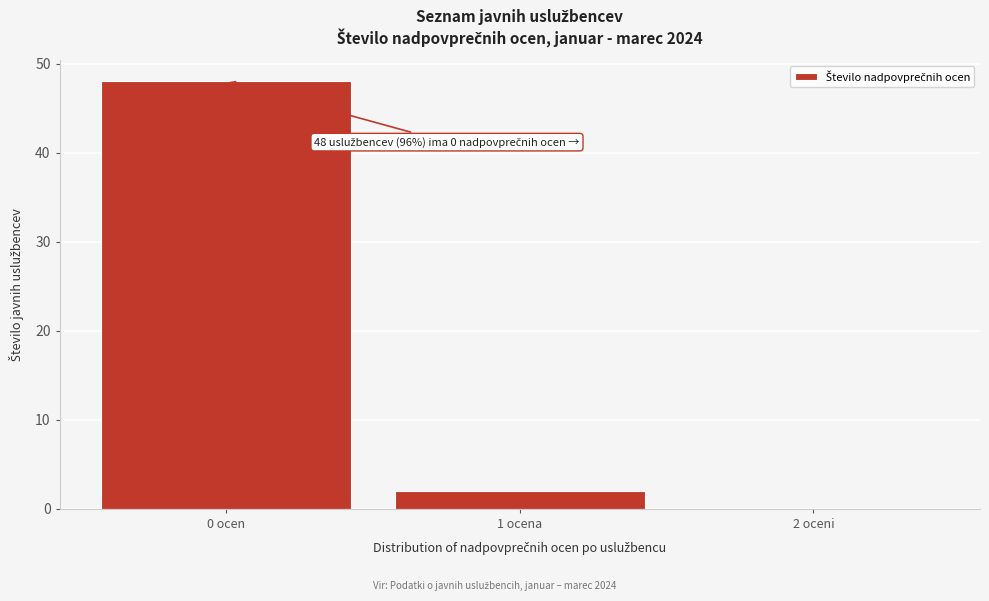

Reading left to right, extract all data points from this chart.

0 ocen=48	1 ocena=2	2 oceni=0